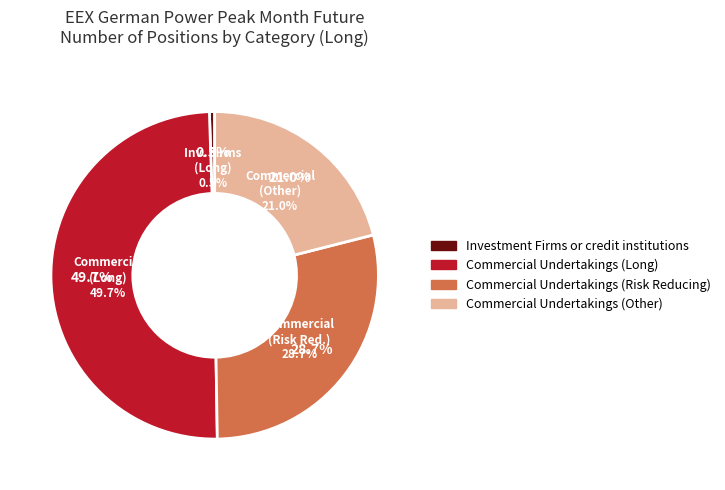

What is the change in value from Commercial Undertakings (Long) to Commercial Undertakings (Other)?

-11051